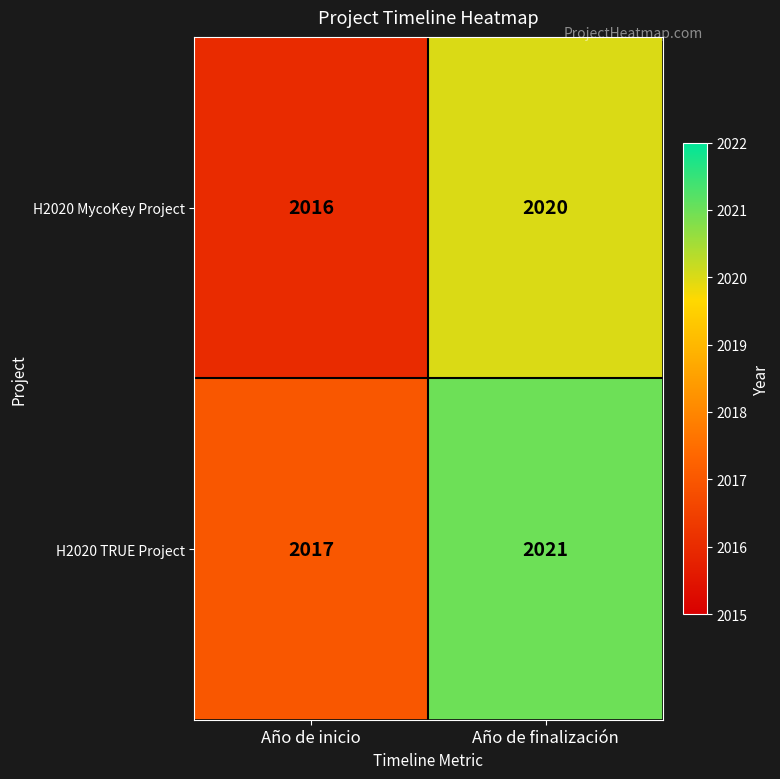

Where is H2020 TRUE Project nearest to the value 2019?

Año de inicio